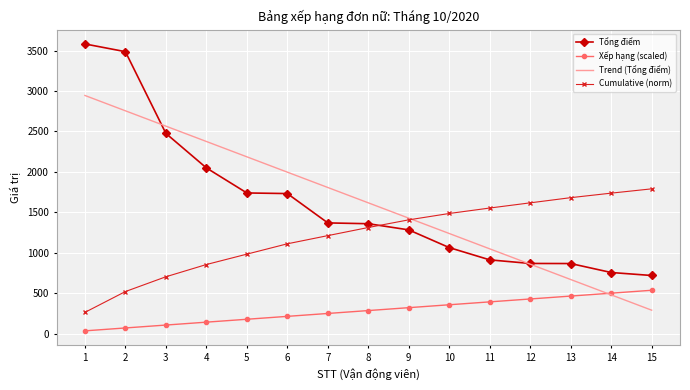

True or false: Trend (Tổng điểm) and Tổng điểm intersect in this chart.

True